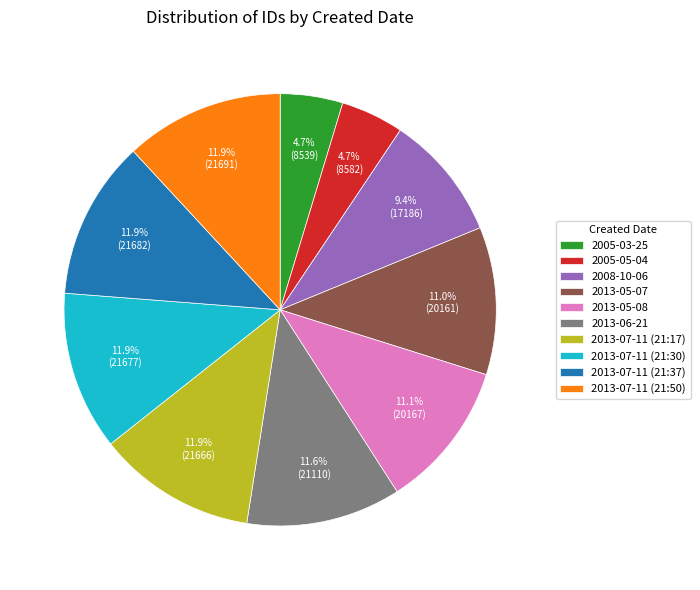

To the nearest percent, what percentage of the pie is 2013-07-11 (21:17)?

12%